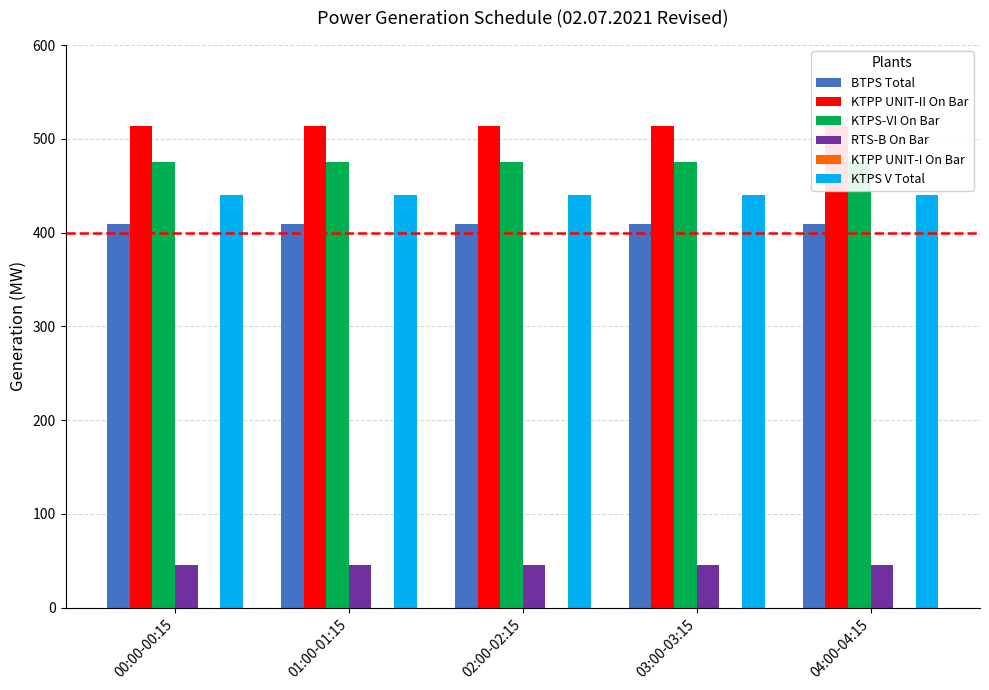

Which has a higher value, 00:00-00:15 or 04:00-04:15?

00:00-00:15